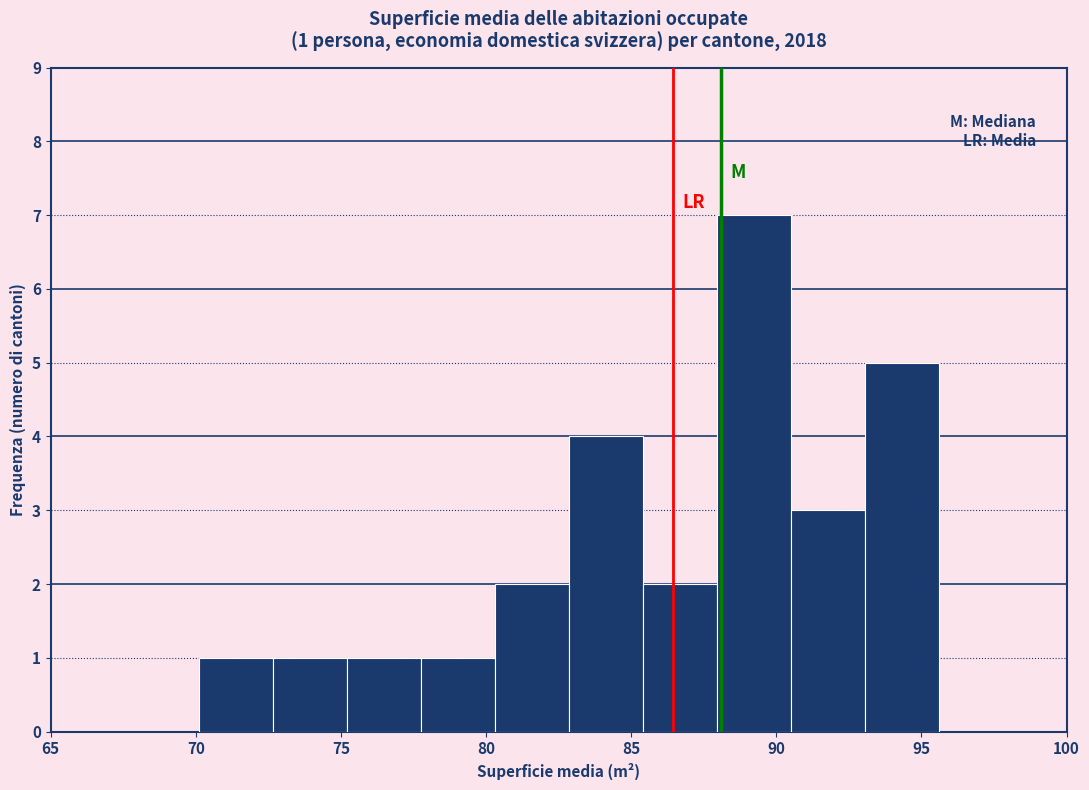

Which range on the x-axis has the tallest bar?

87.95 to 90.50